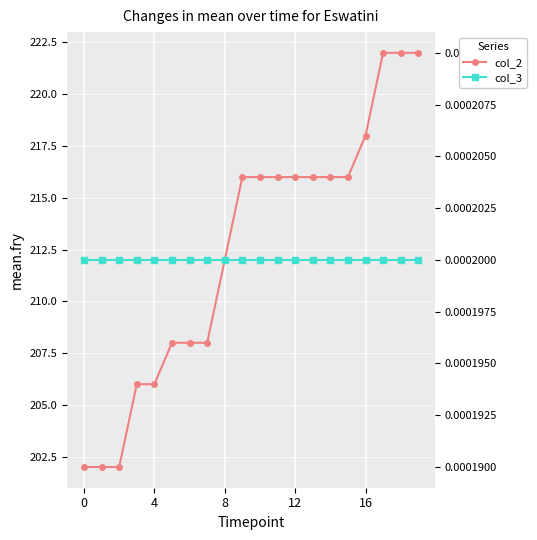

What are all the series names shown in the legend?

col_2, col_3